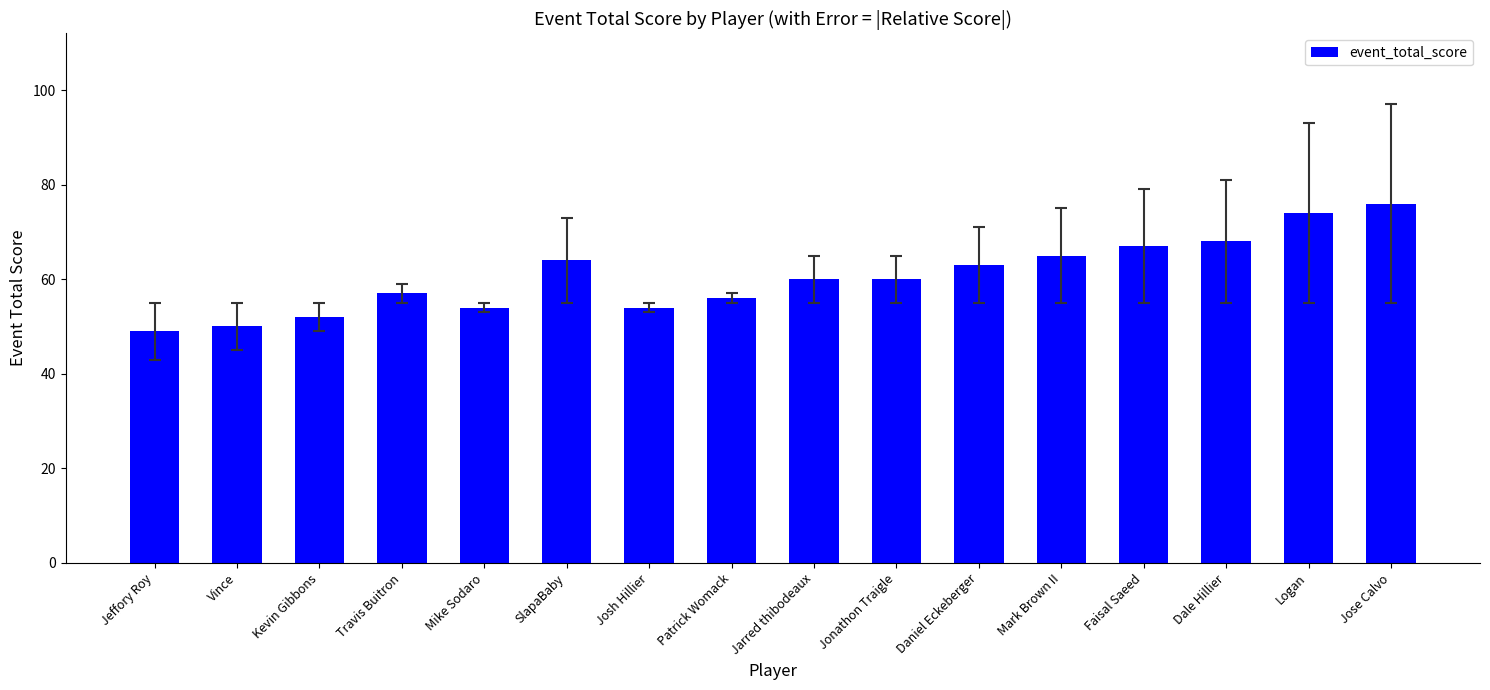

The value at Jonathon Traigle is 12. True or false?

False